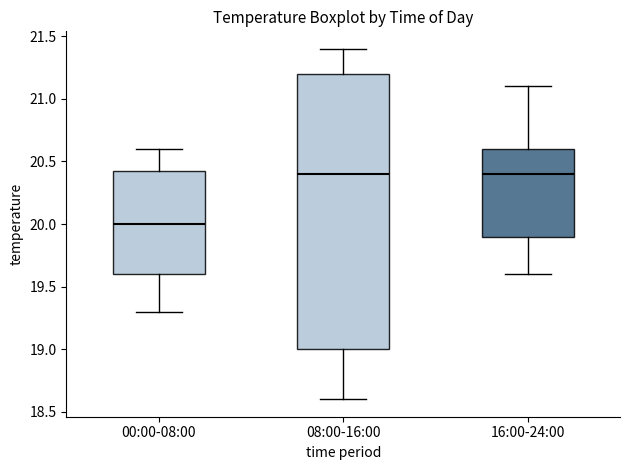

Reading left to right, transcribe this box plot: for each box, give where its median line is, the range the box spans, and where its two whiskers end, as read against the y-axis. The values are not printed on the chart, so give them approximately, as read against the axis.

00:00-08:00: median 20.00, box 19.60 to 20.45, whiskers 19.30 to 20.60
08:00-16:00: median 20.40, box 19.00 to 21.20, whiskers 18.60 to 21.40
16:00-24:00: median 20.40, box 19.90 to 20.60, whiskers 19.60 to 21.10